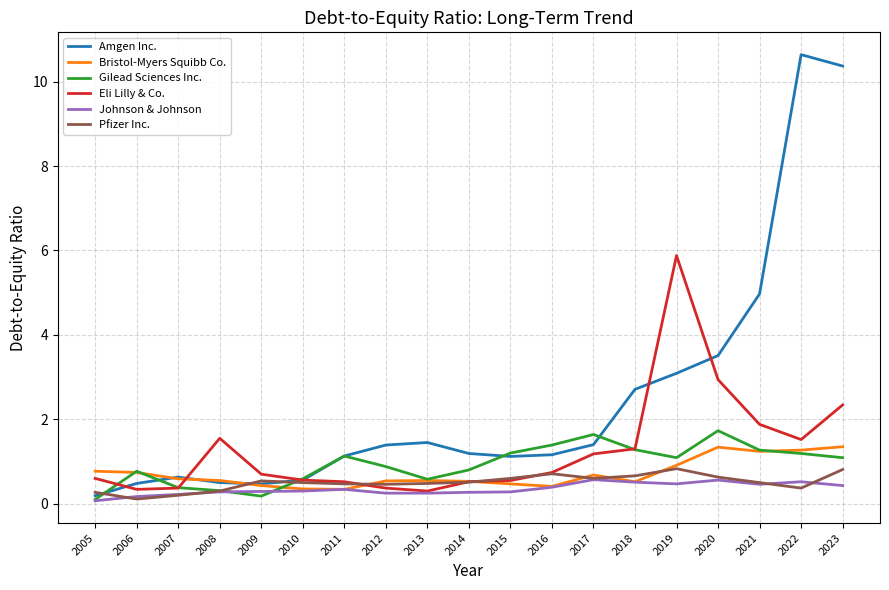

True or false: Bristol-Myers Squibb Co. has more than 0 interior local peaks.

True